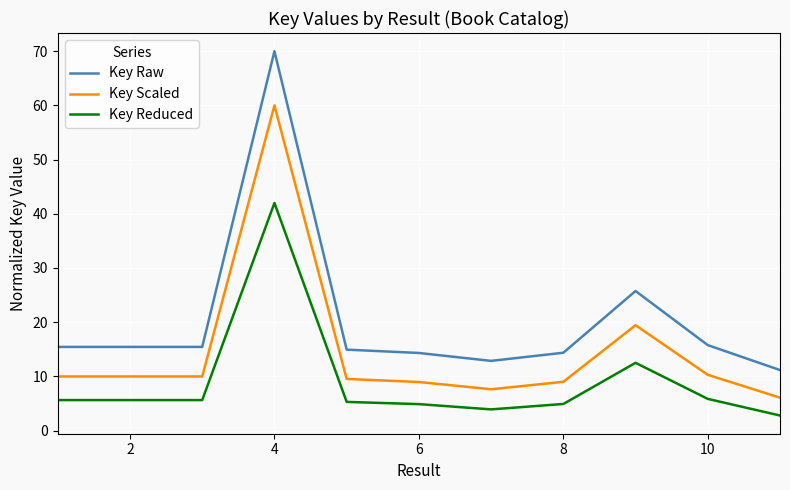

True or false: Key Reduced has more than 0 points higher than both neighbors.

True